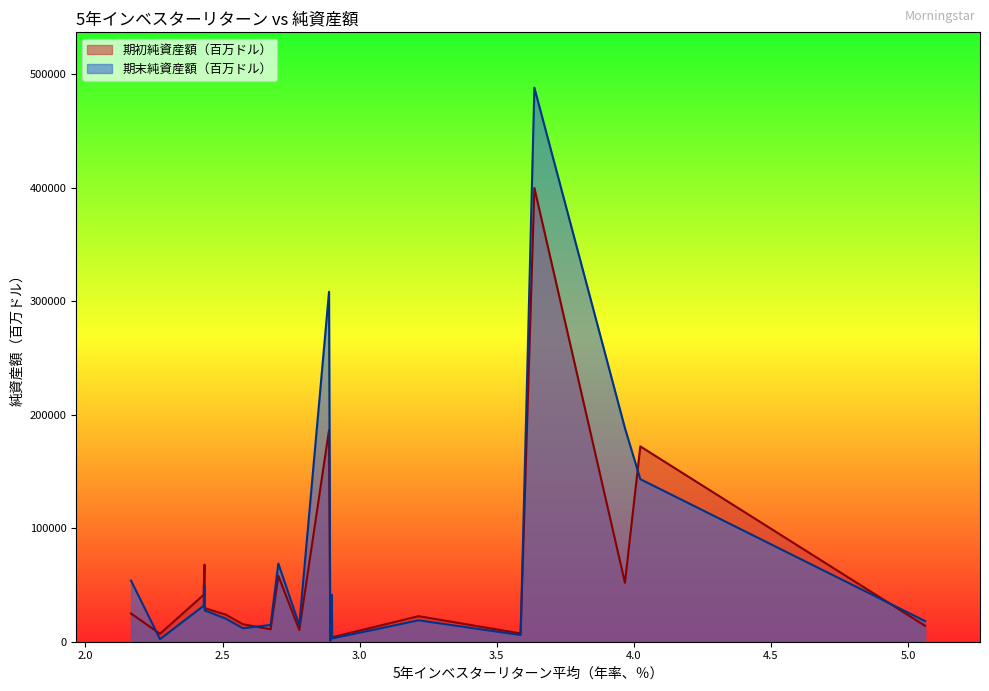

After their last crossing, which series has the higher values: 期初純資産額（百万ドル） or 期末純資産額（百万ドル）?

期末純資産額（百万ドル）